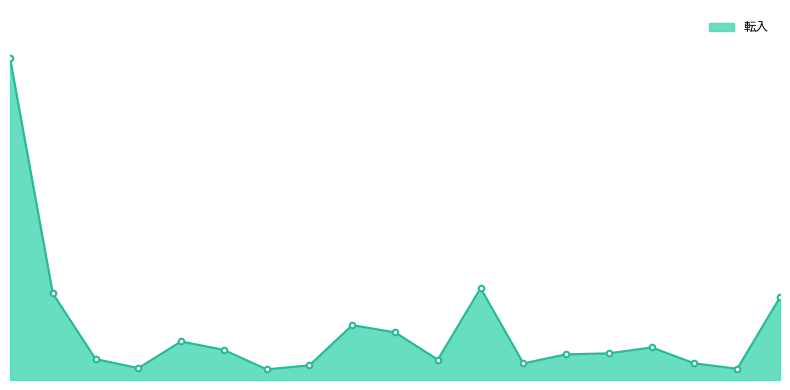

List the labels in order of value, largest first.

鹿児島市, 霧島市, 鹿屋市, 姶良市, 薩摩川内市, 日置市, 出水市, 奄美市, 指宿市, 志布志市, 南さつま市, 枕崎市, 曽於市, いちき串木野市, 南九州市, 垂水市, 阿久根市, 伊佐市, 西之表市